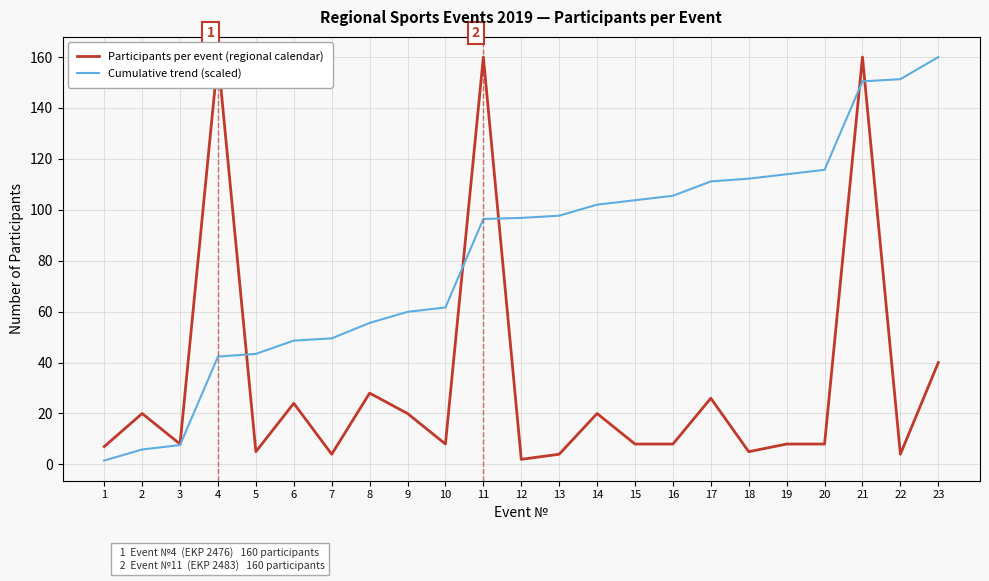

At which label does Participants per event (regional calendar) first exceed 8?

2